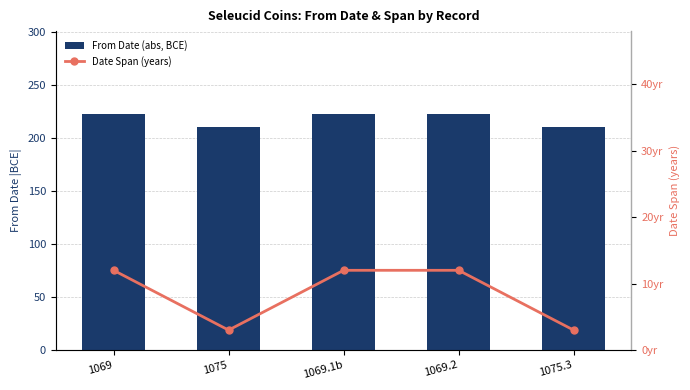

What is the approximate value of From Date (abs, BCE) at 1069.2?

223